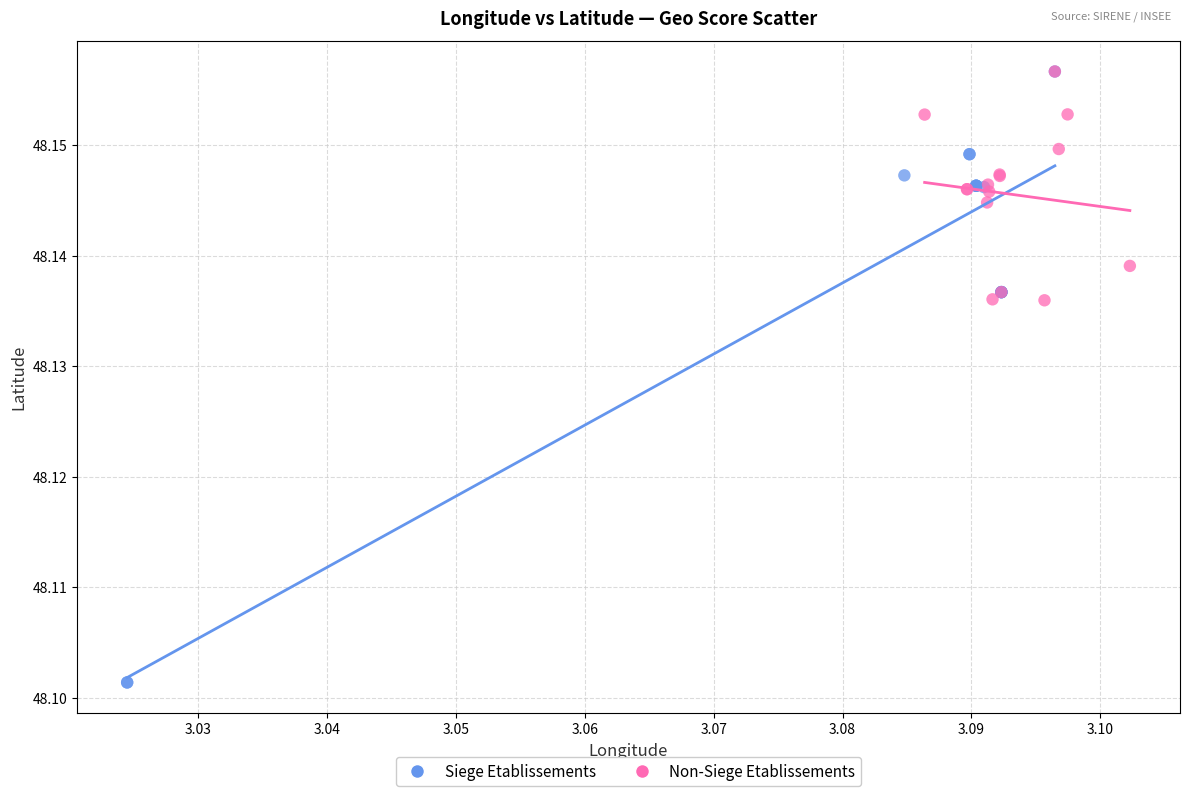

Which series reaches the minimum Y coordinate?

Siege Etablissements